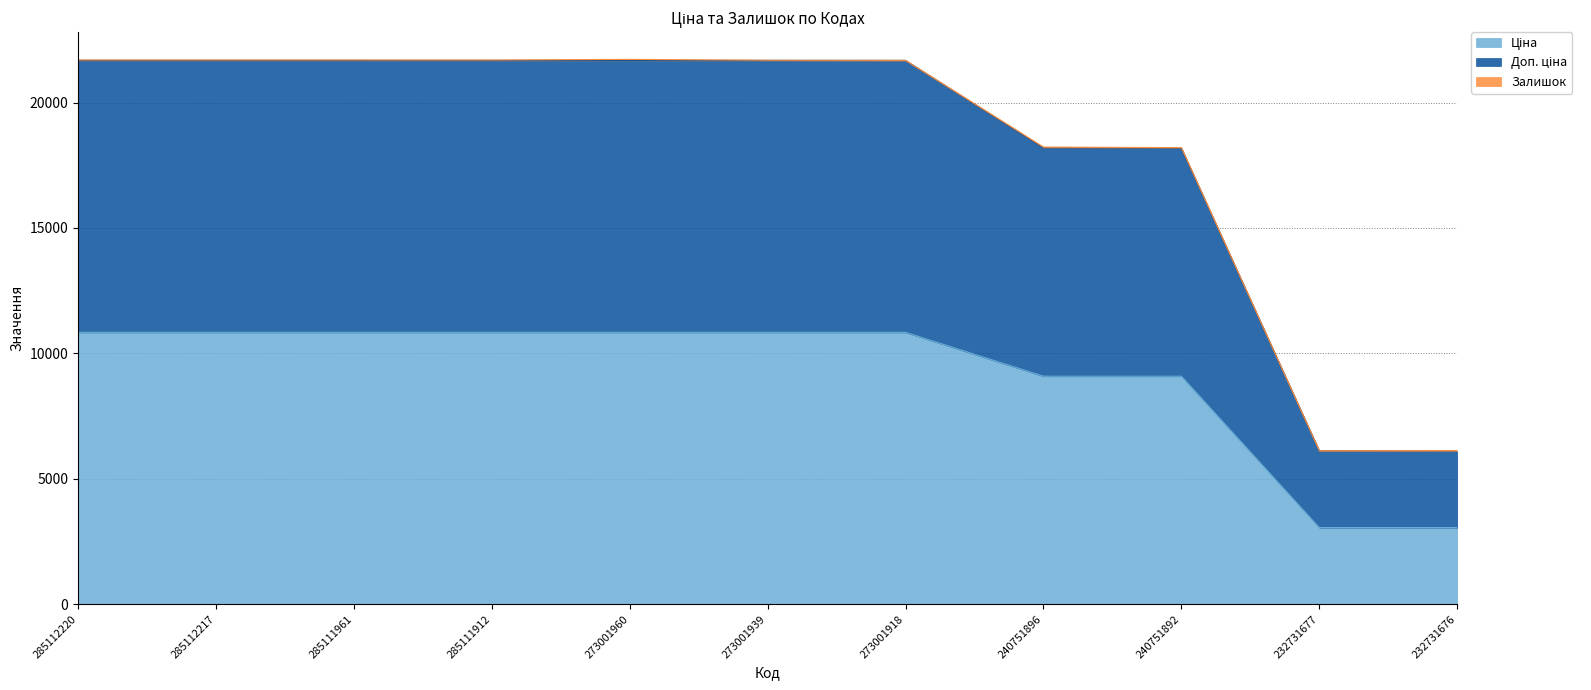

True or false: Доп. ціна and Ціна cross at least once.

False